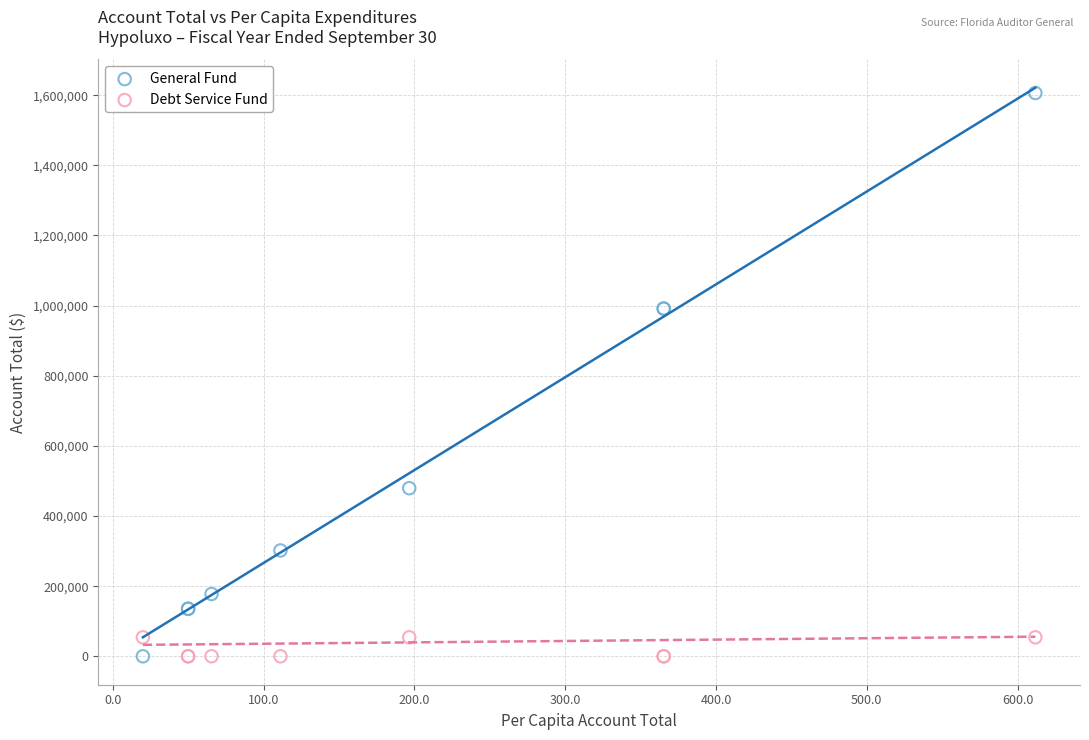

Which series has the largest Y range (max minus min)?

General Fund